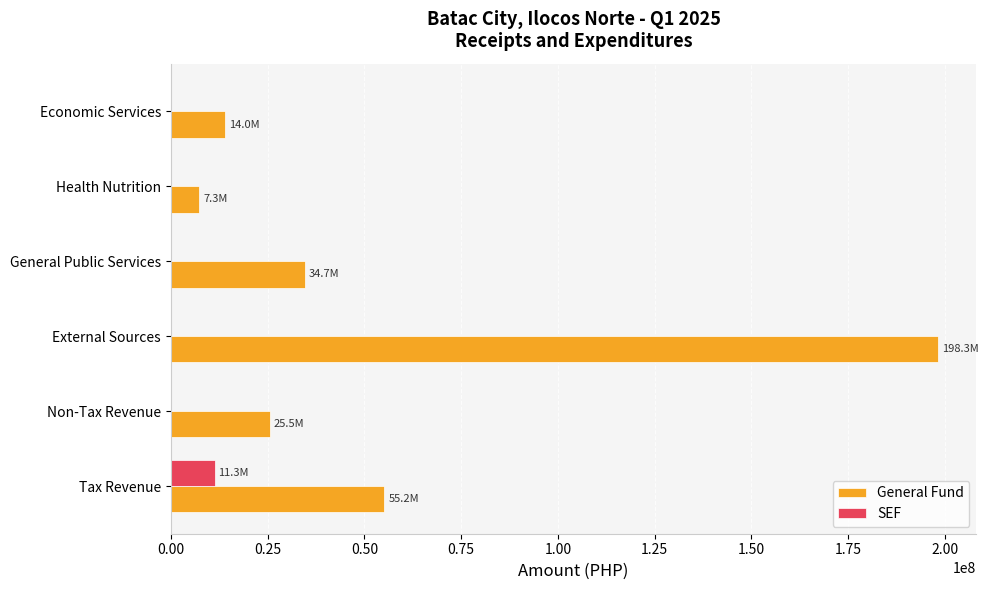

Which series has the largest total across all categories?

General Fund